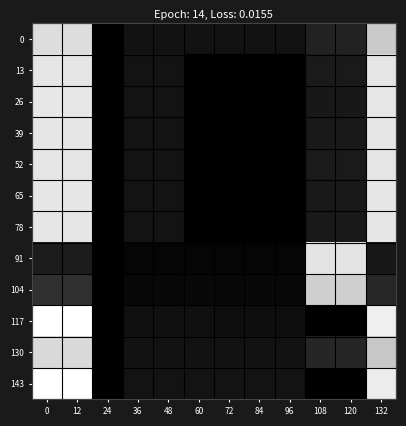

Which series has the widest spread of values?

117